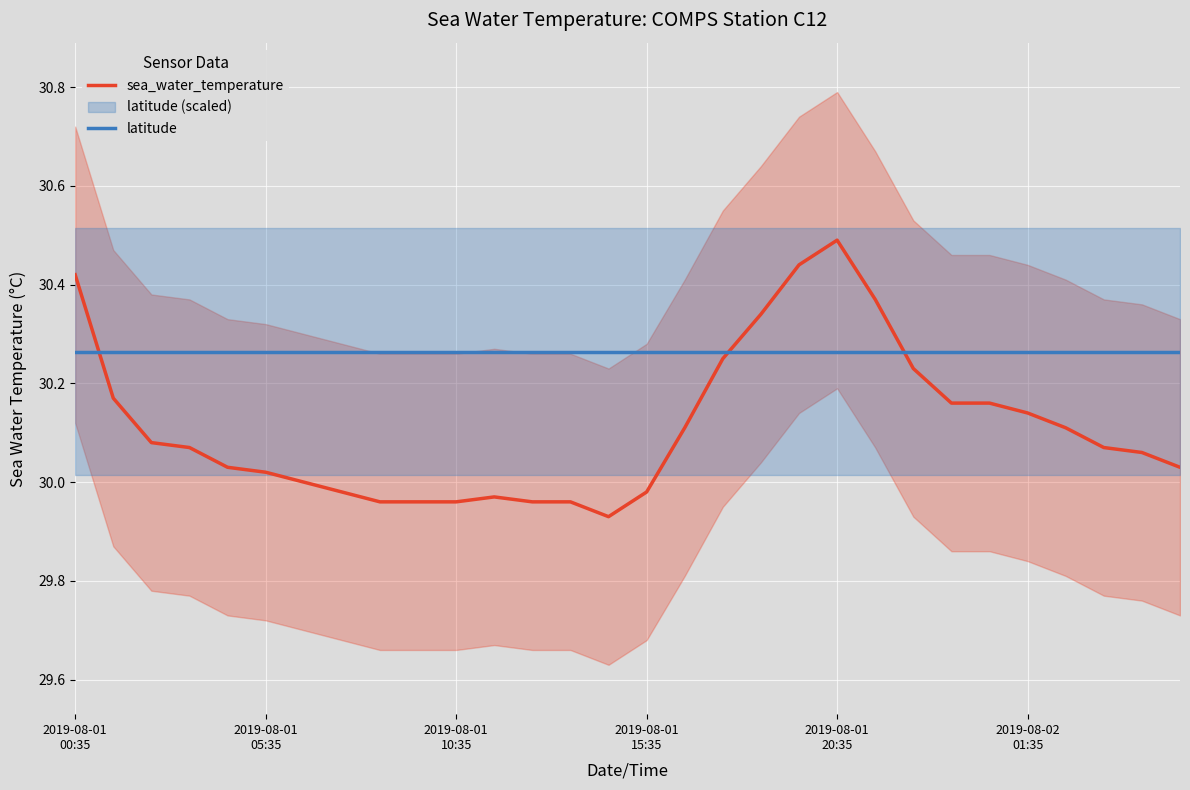

True or false: latitude has more than 1 points higher than both neighbors.

False